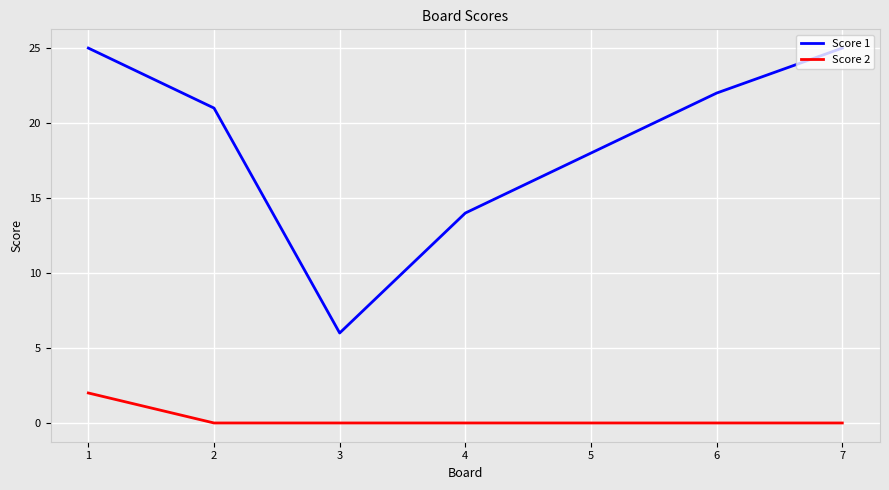

Reading left to right, list all the values displayed in this chart.

Score 1: 1=25	2=21	3=6	4=14	5=18	6=22	7=25
Score 2: 1=2	2=0	3=0	4=0	5=0	6=0	7=0